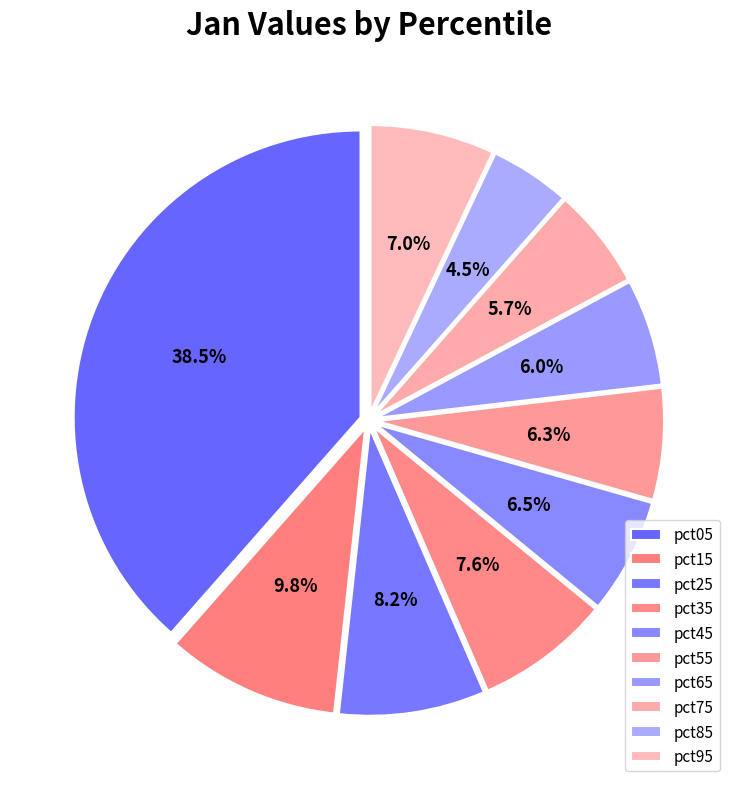

The pct65 slice represents 1% of the pie. True or false?

False